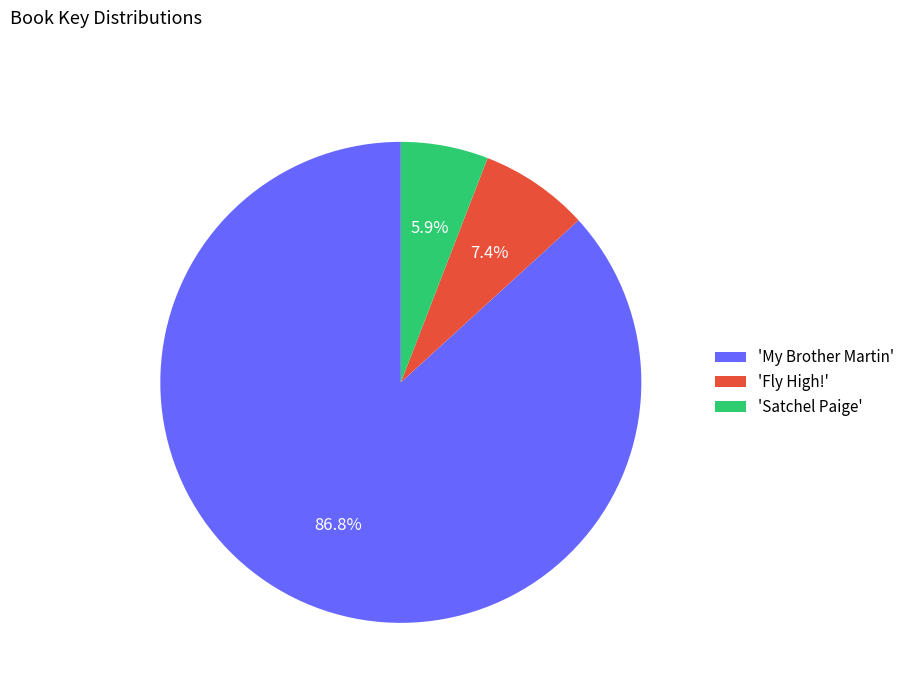

Does 'My Brother Martin' account for over 50% of the chart?

Yes